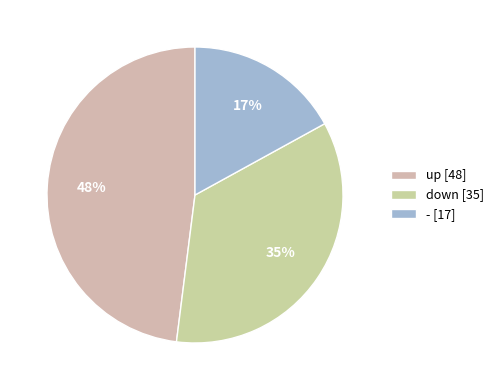

How many slices are in this pie chart?

3